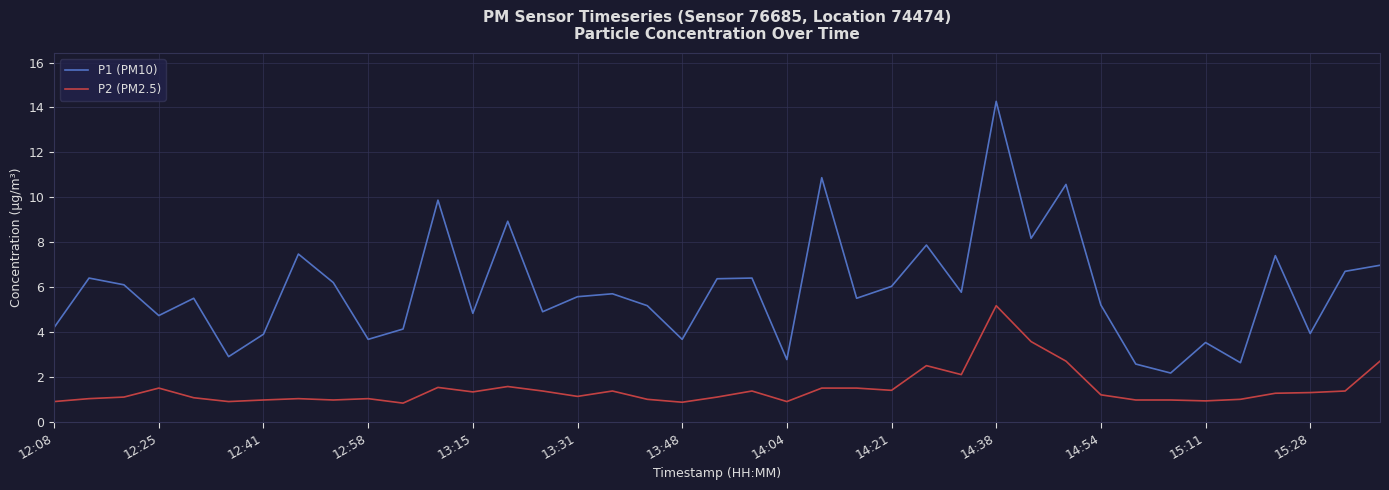

True or false: P1 (PM10) and P2 (PM2.5) cross at least once.

False